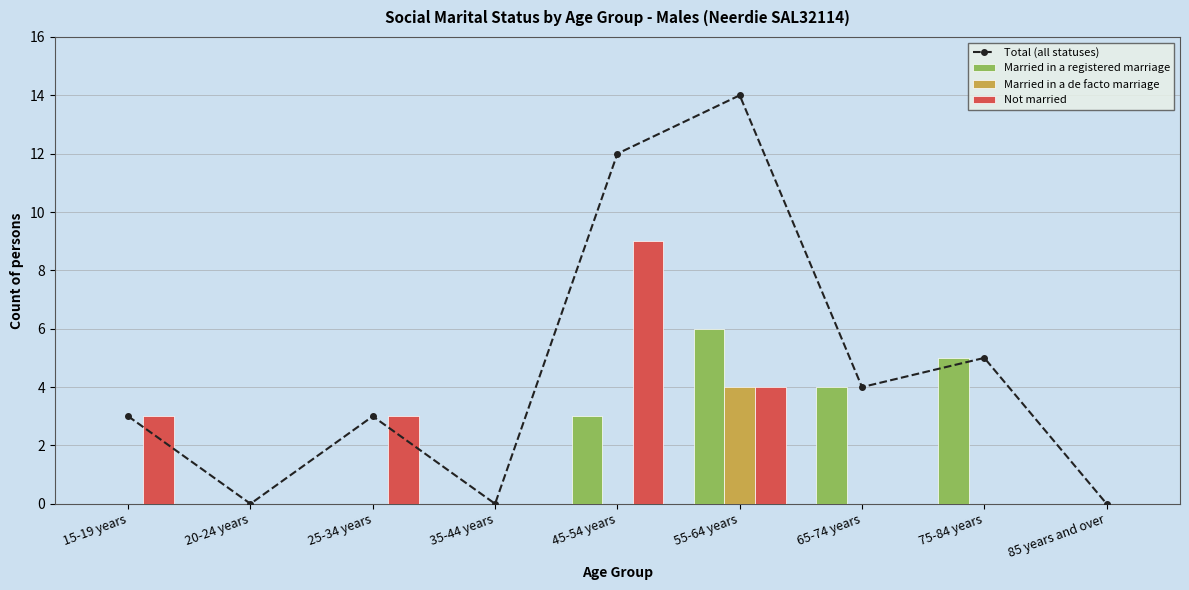

True or false: Married in a registered marriage has a value of -4 at 85 years and over.

False